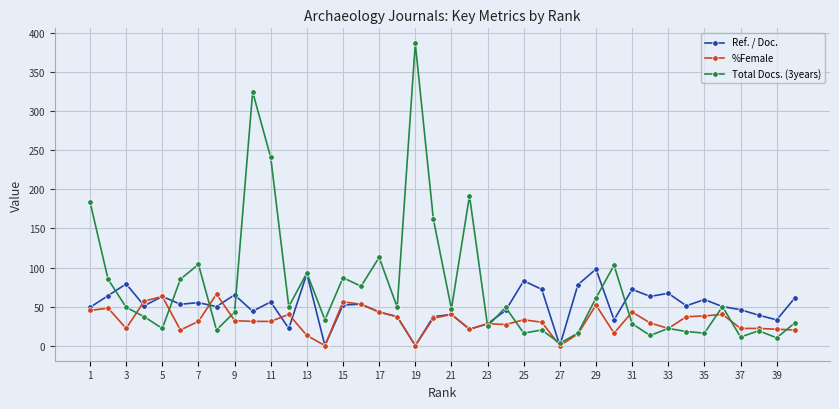

What is the highest value of the Ref. / Doc. series?

98